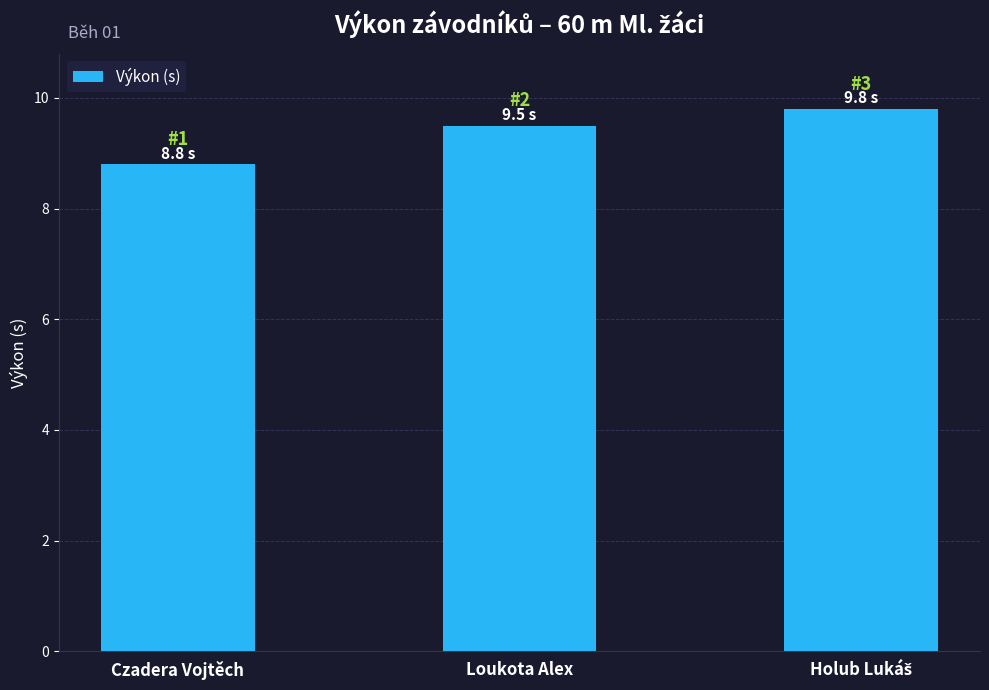

What is the average value?

9.4